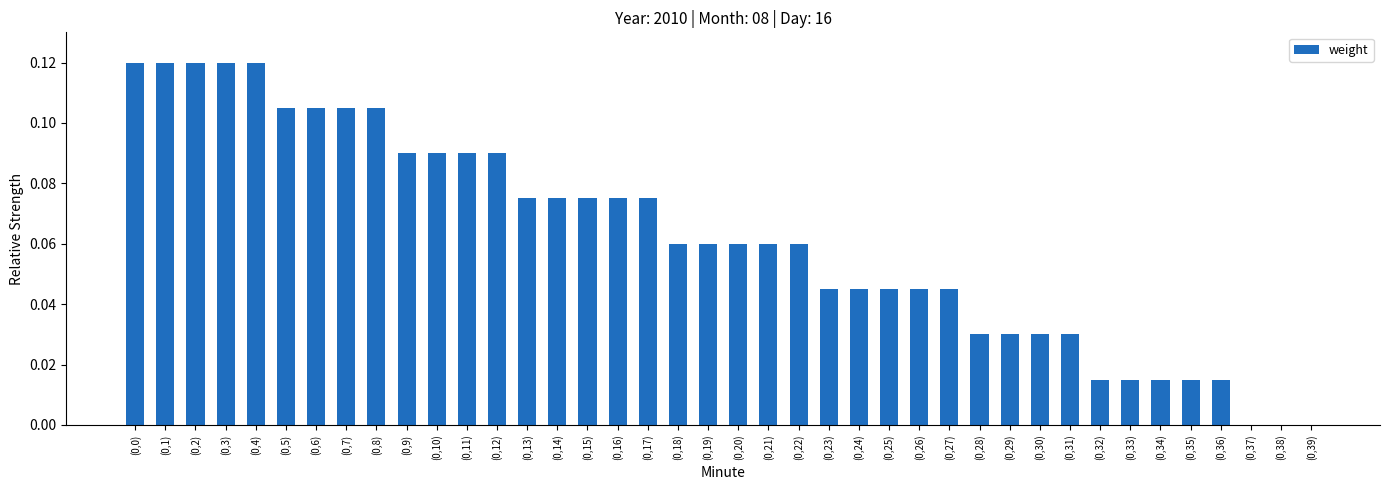

What is the sum of all values?

2.5